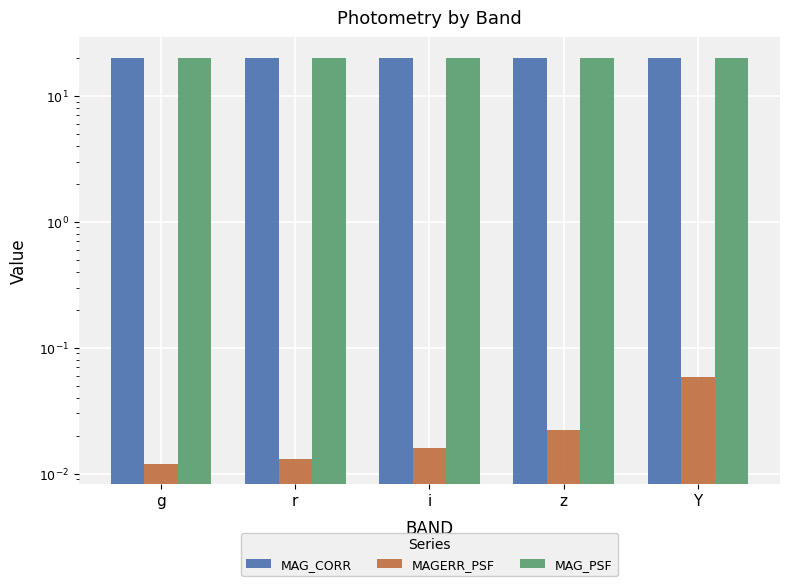

Between Y and r, which is larger?

Y